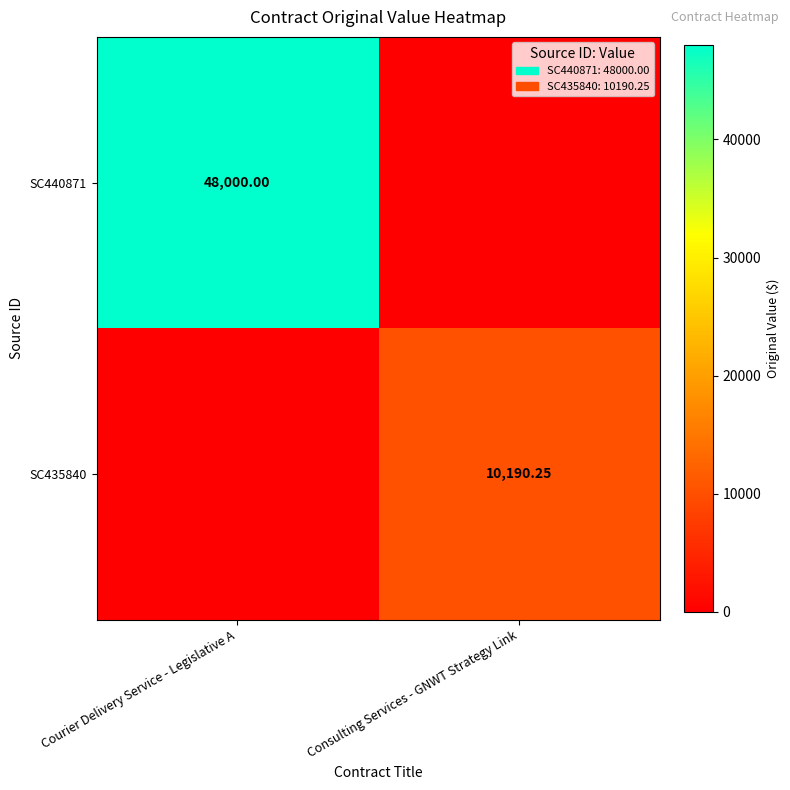

Is the value of SC440871 at Courier Delivery Service - Legislative A greater than the value of SC435840 at Consulting Services - GNWT Strategy Link?

Yes